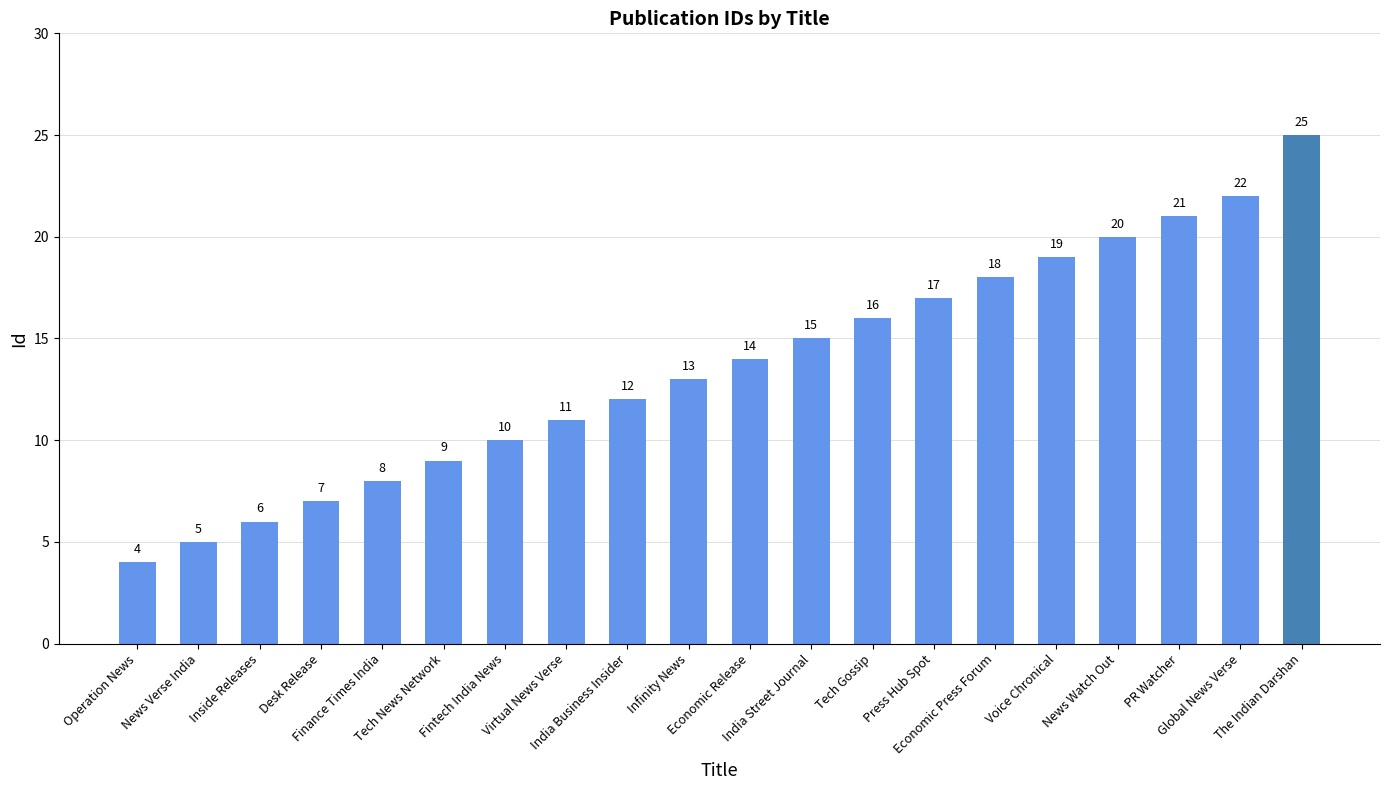

At which label is the value closest to 14?

Economic Release